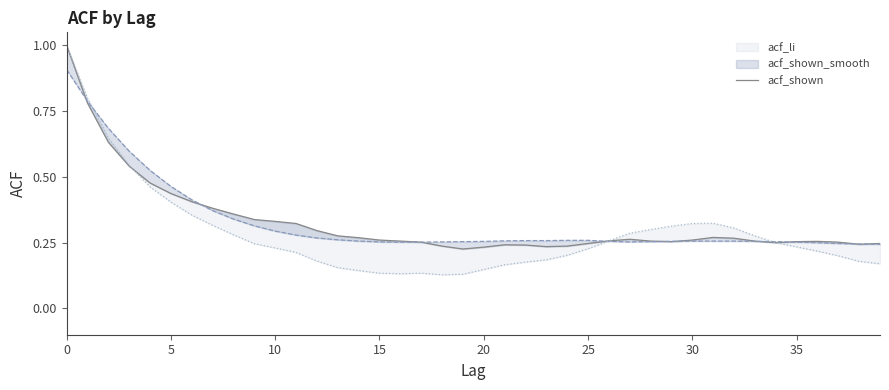

The chart shows a value of 0.3 at 12. True or false?

True